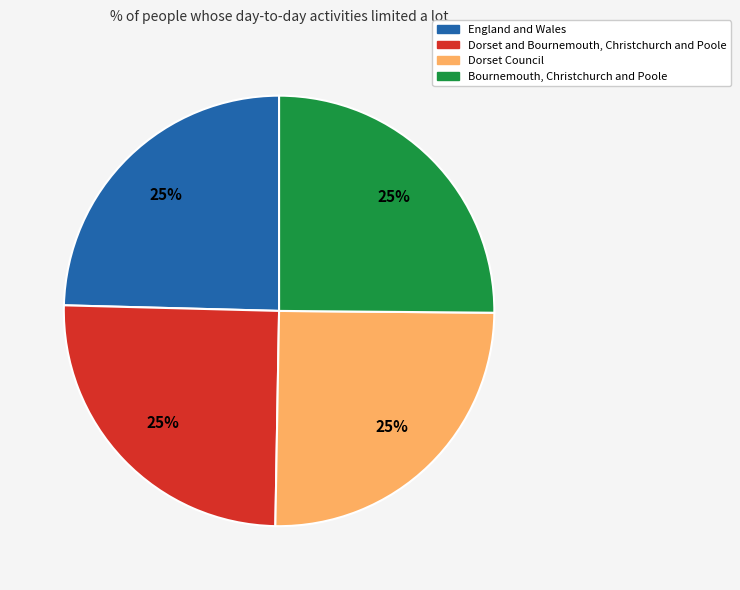

Is it true that Dorset Council is 25% of the pie?

True